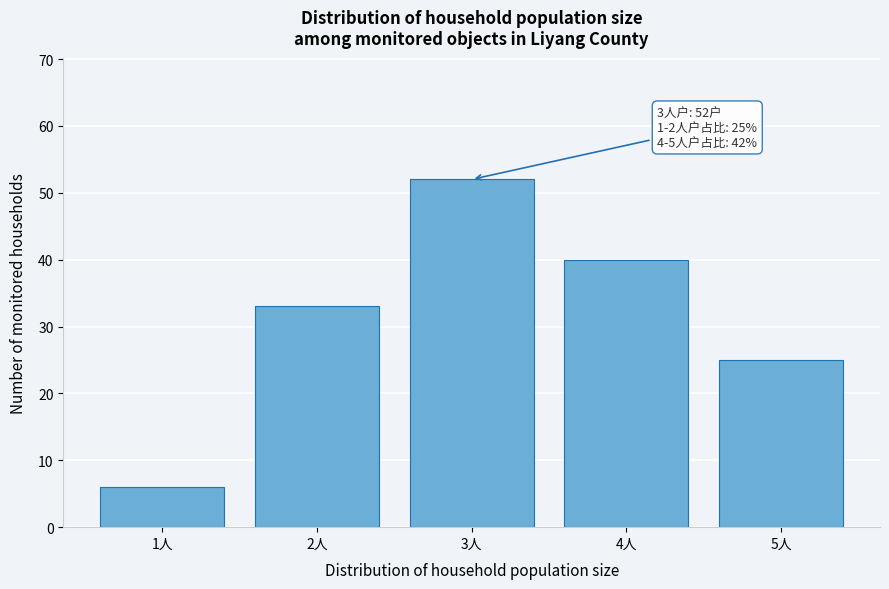

Reading left to right, list all the values displayed in this chart.

1人=6	2人=33	3人=52	4人=40	5人=25